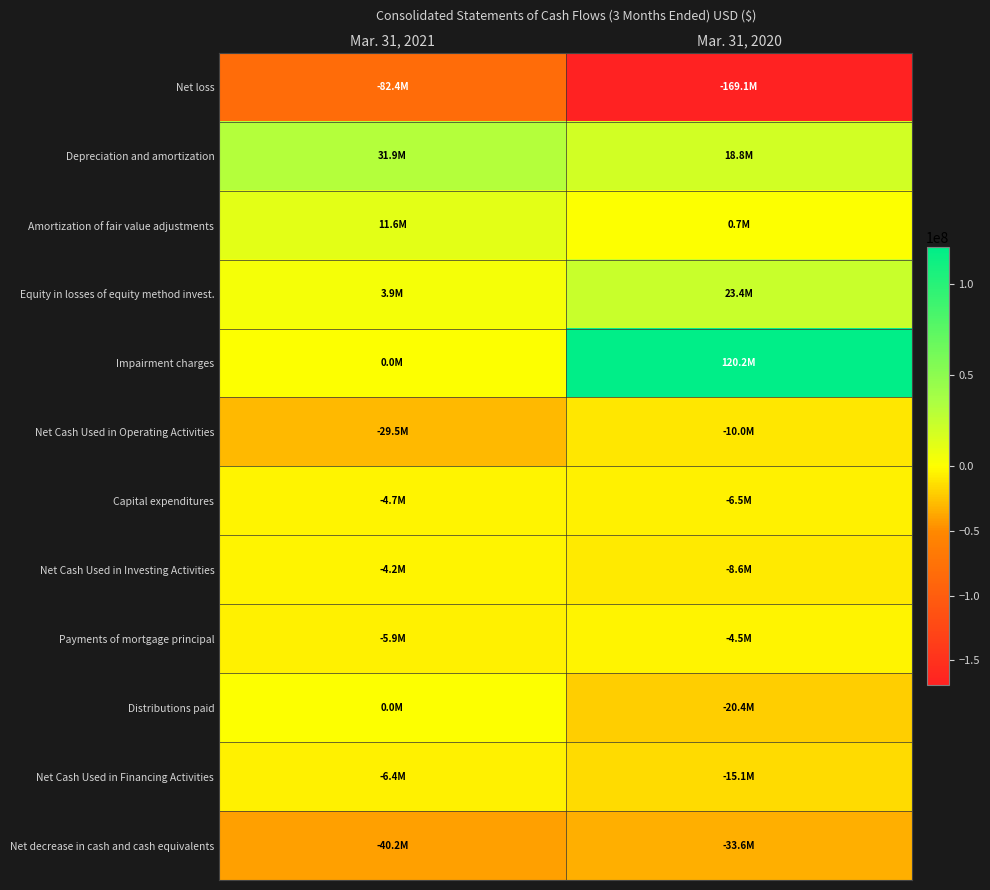

Reading left to right, list all the values displayed in this chart.

Net loss: Mar. 31, 2021=-82355000	Mar. 31, 2020=-169145000
Depreciation and amortization: Mar. 31, 2021=31882000	Mar. 31, 2020=18785000
Amortization of fair value adjustments: Mar. 31, 2021=11560000	Mar. 31, 2020=736000
Equity in losses of equity method invest.: Mar. 31, 2021=3920000	Mar. 31, 2020=23393000
Impairment charges: Mar. 31, 2021=0	Mar. 31, 2020=120220000
Net Cash Used in Operating Activities: Mar. 31, 2021=-29523000	Mar. 31, 2020=-9951000
Capital expenditures: Mar. 31, 2021=-4717000	Mar. 31, 2020=-6511000
Net Cash Used in Investing Activities: Mar. 31, 2021=-4198000	Mar. 31, 2020=-8566000
Payments of mortgage principal: Mar. 31, 2021=-5889000	Mar. 31, 2020=-4496000
Distributions paid: Mar. 31, 2021=0	Mar. 31, 2020=-20357000
Net Cash Used in Financing Activities: Mar. 31, 2021=-6438000	Mar. 31, 2020=-15072000
Net decrease in cash and cash equivalents: Mar. 31, 2021=-40159000	Mar. 31, 2020=-33589000